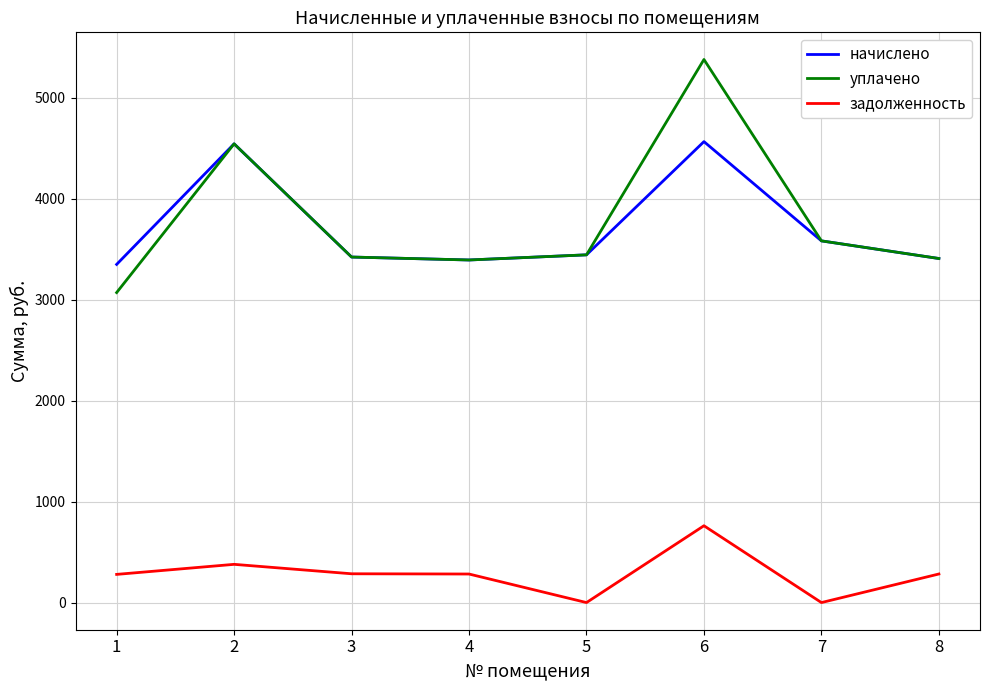

What is the spread (max minus min) of values at 2?

4166.5